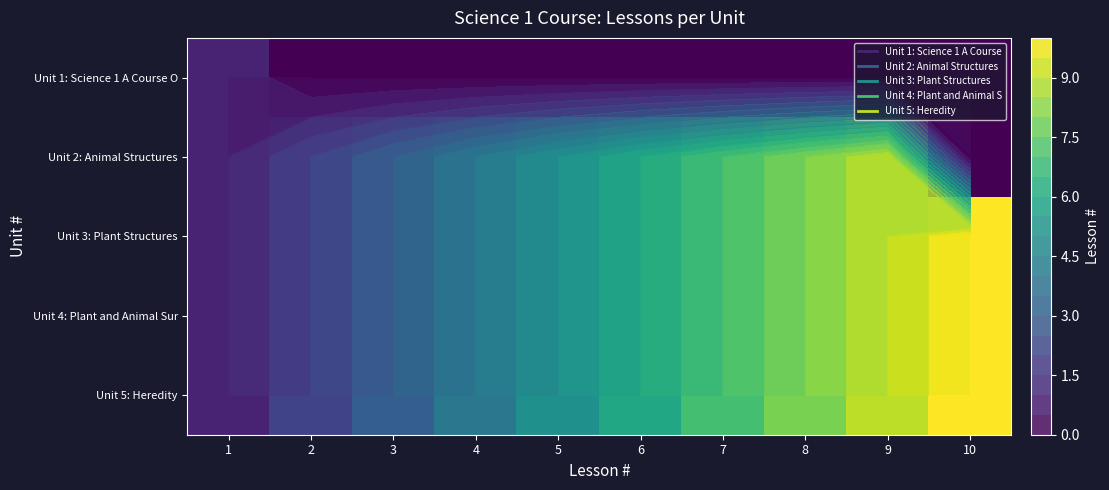

Which label corresponds to the largest value in the chart?

10